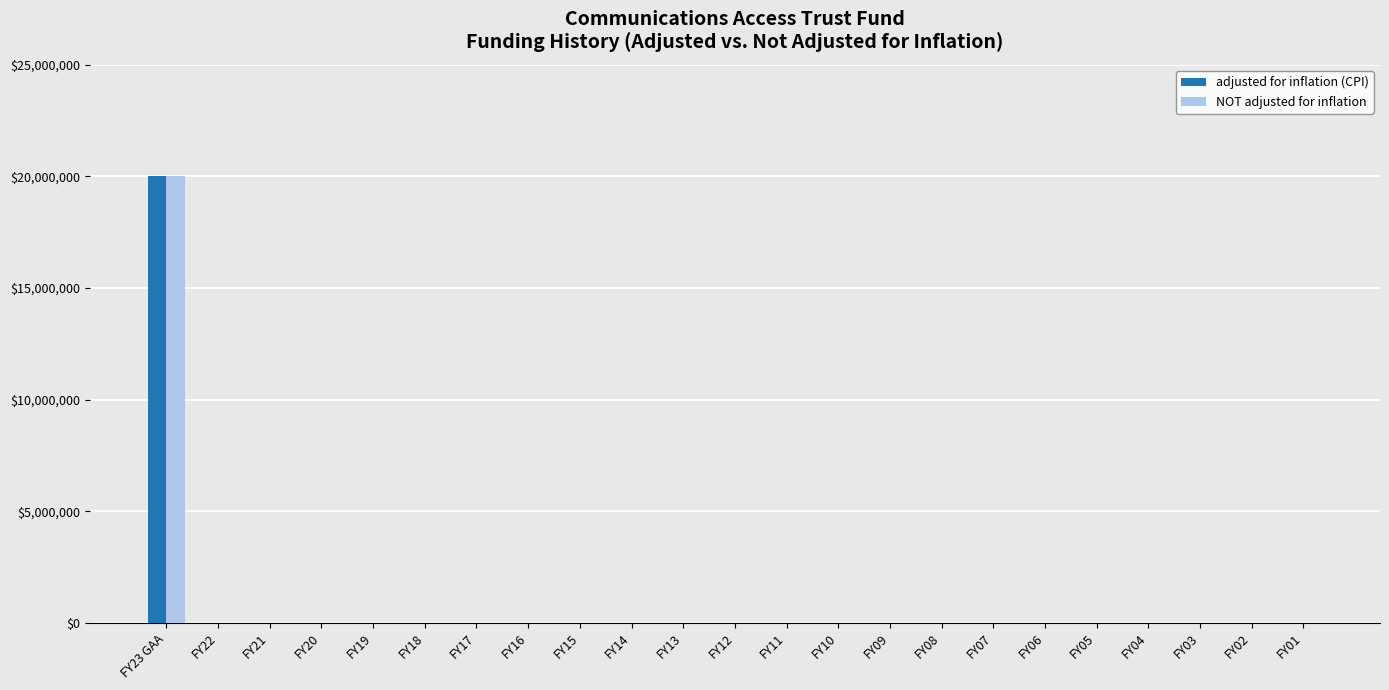

How many data points does each series have?

23